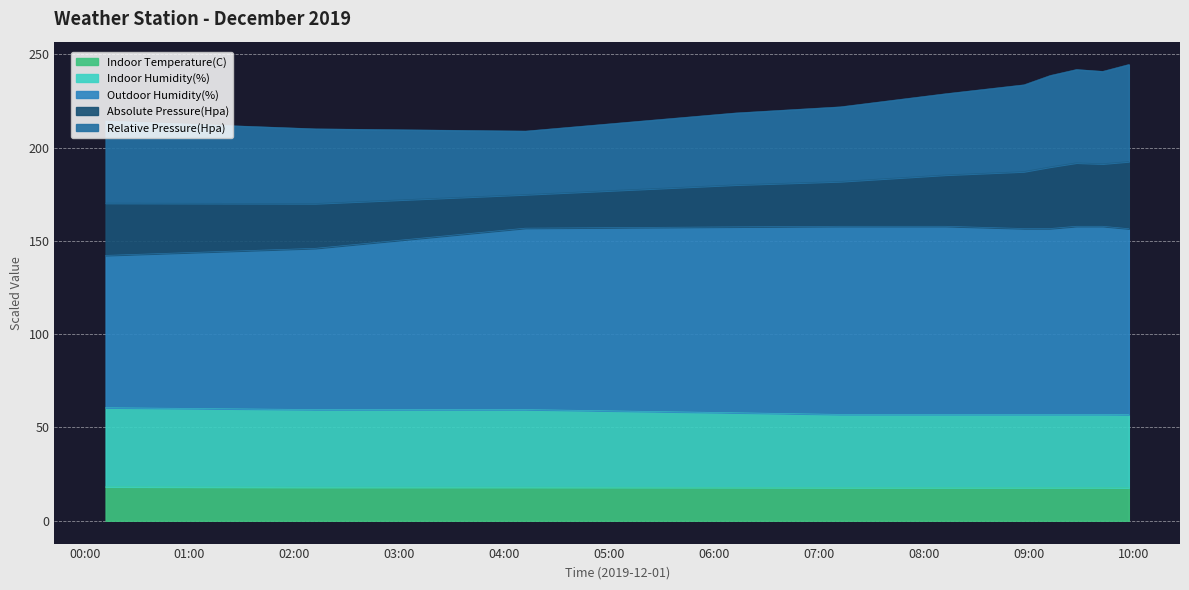

True or false: Outdoor Humidity(%) and Indoor Temperature(C) intersect in this chart.

False